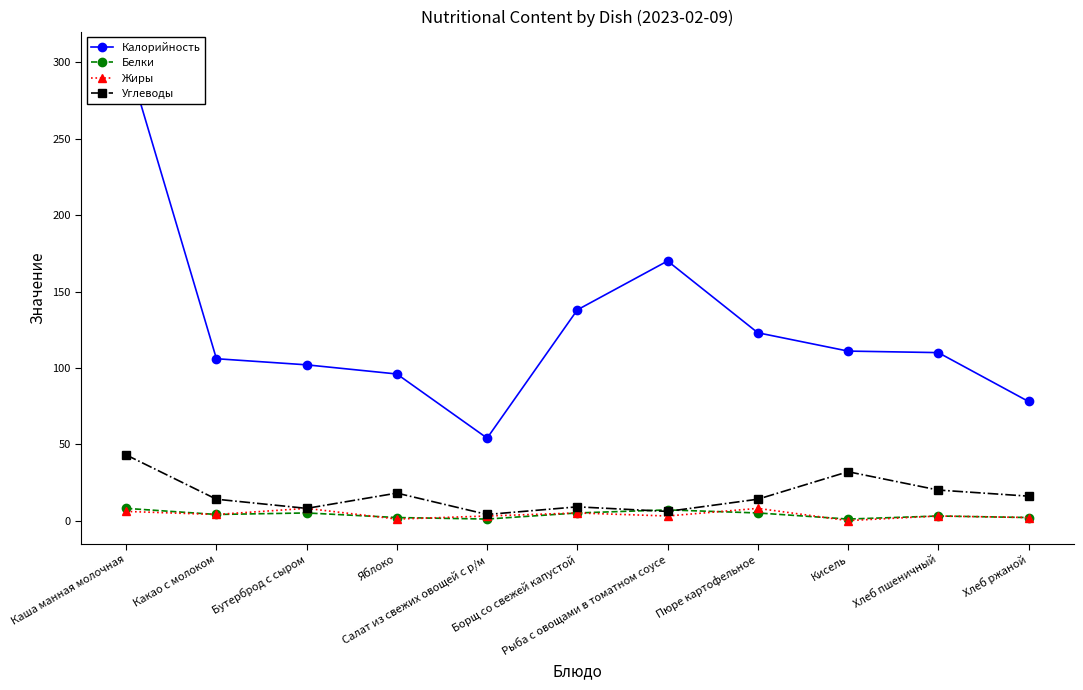

What is the label of the 9th point from the right?

Бутерброд с сыром